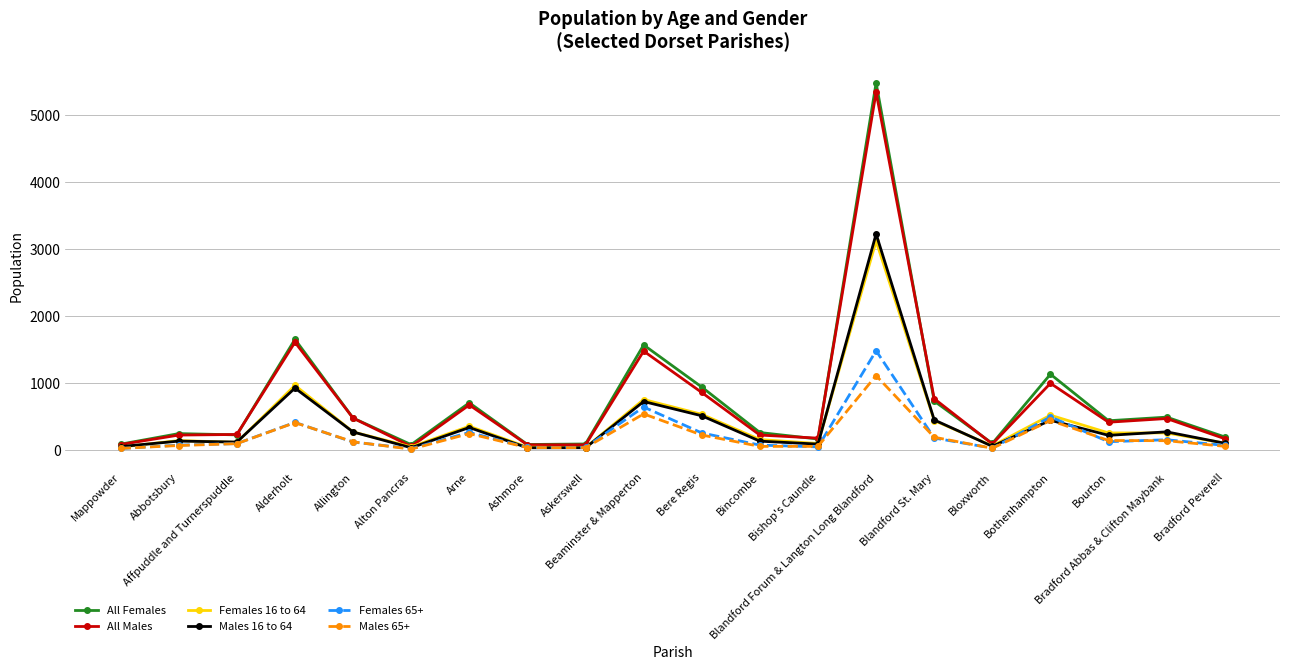

Read the All Males value at Bothenhampton, to the nearest 100.

1000